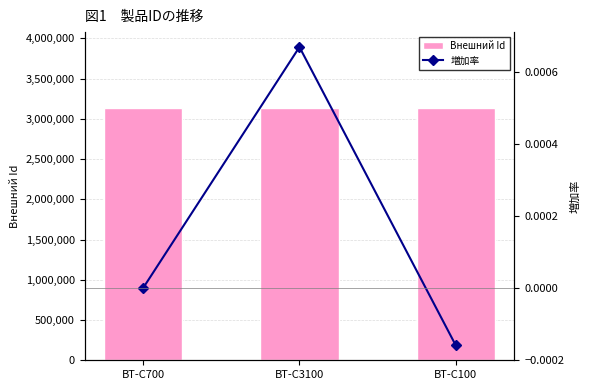

Are the bars horizontal?

No